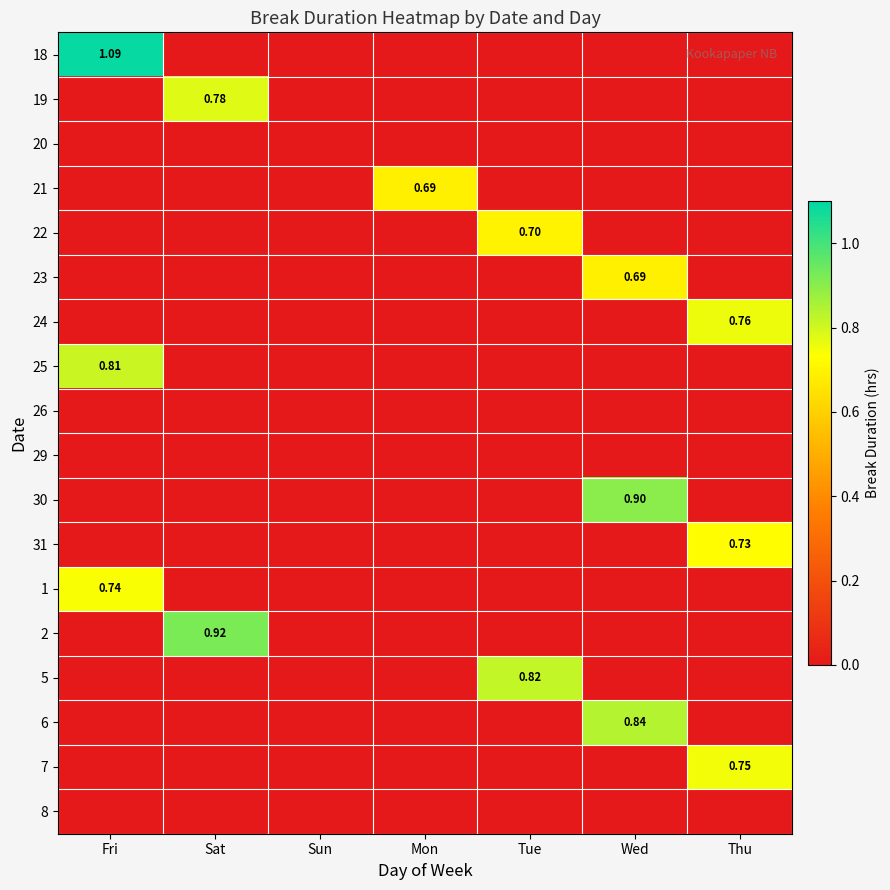

True or false: 26 has a value of 0.0 at Fri.

True